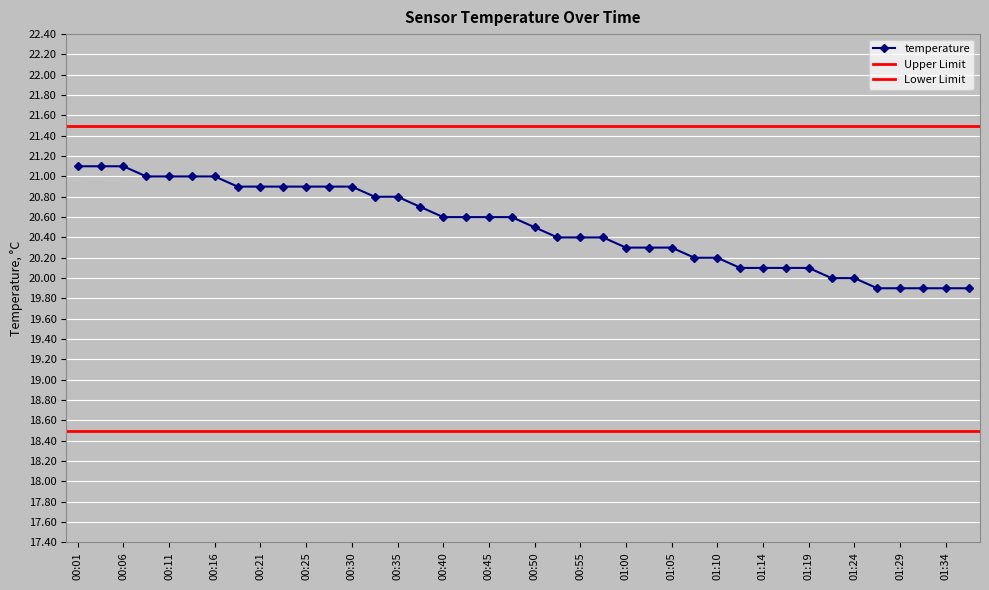

What is the value of the 29th point from the left?

20.2